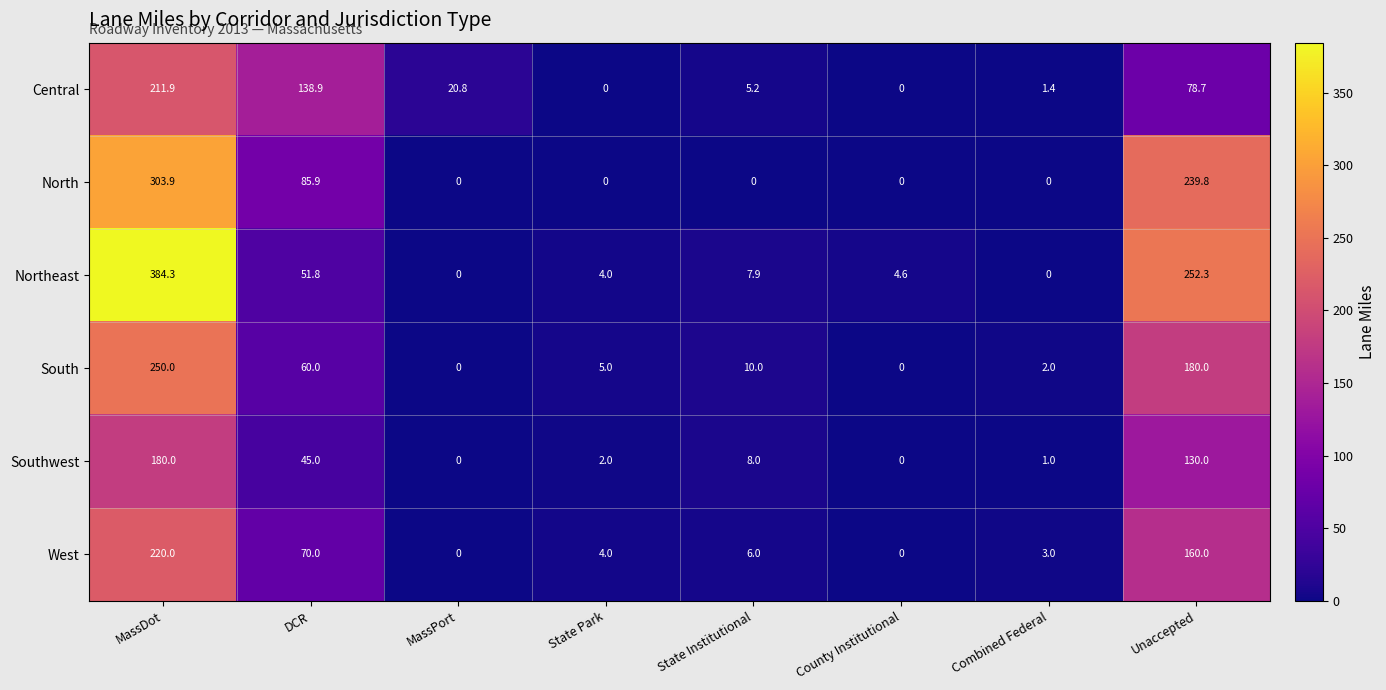

Which series has the largest range (max minus min)?

Northeast